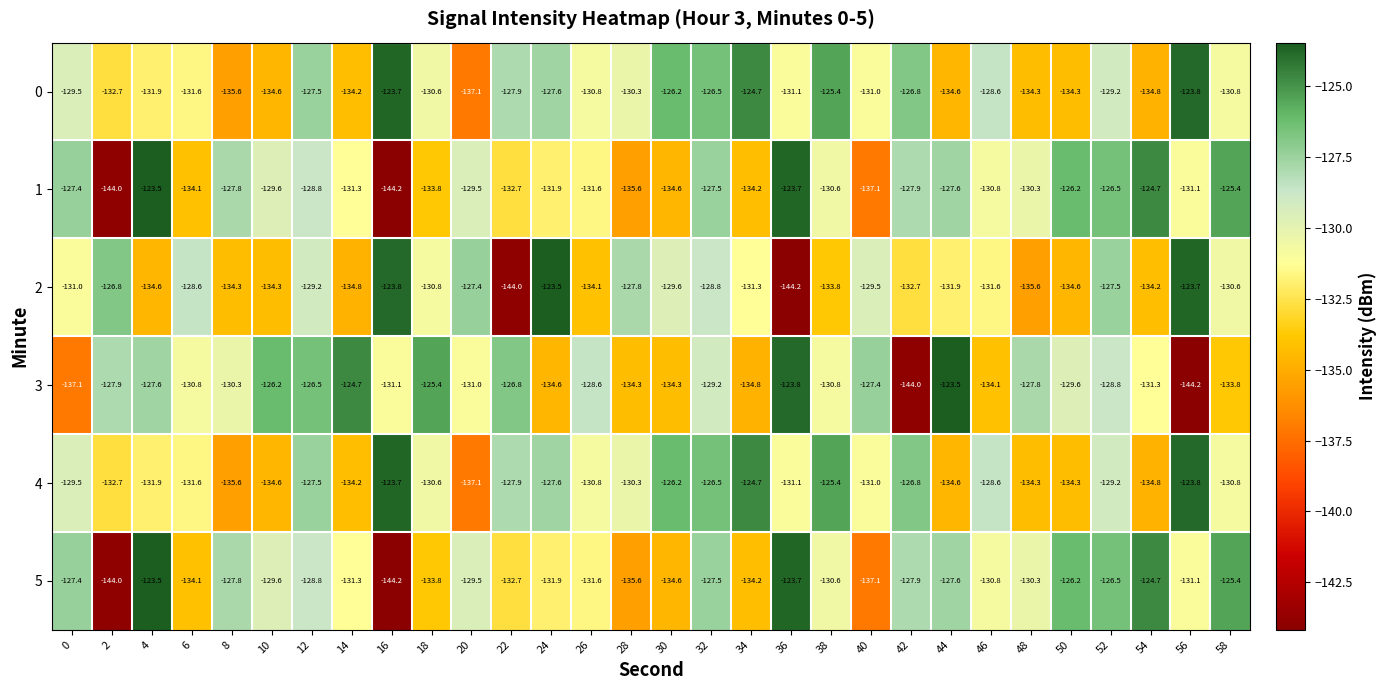

The value of 4 at 48 is -70.8. True or false?

False